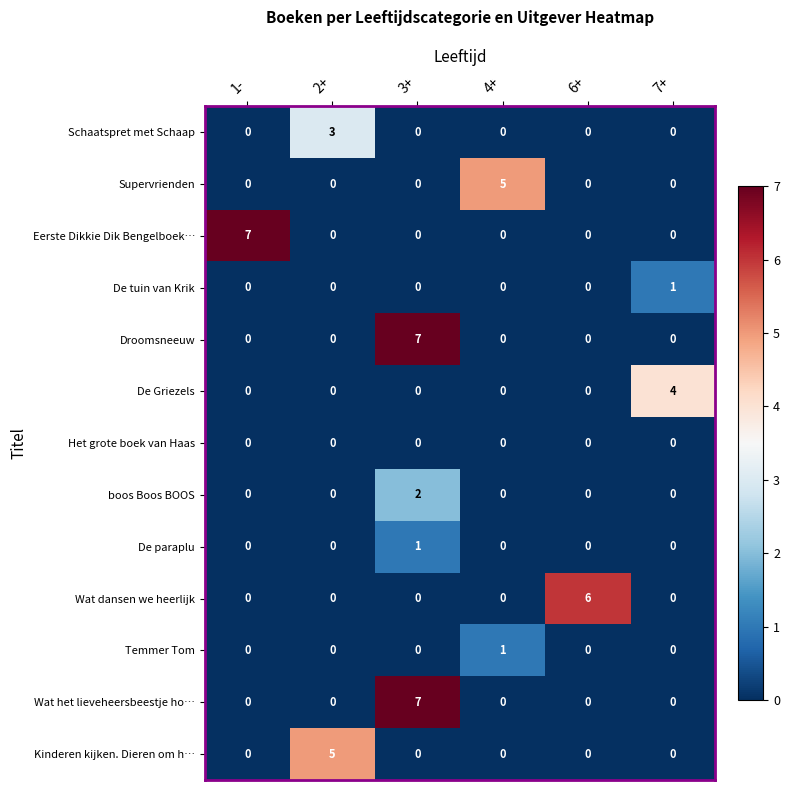

What is the sum of all Supervrienden values?

7